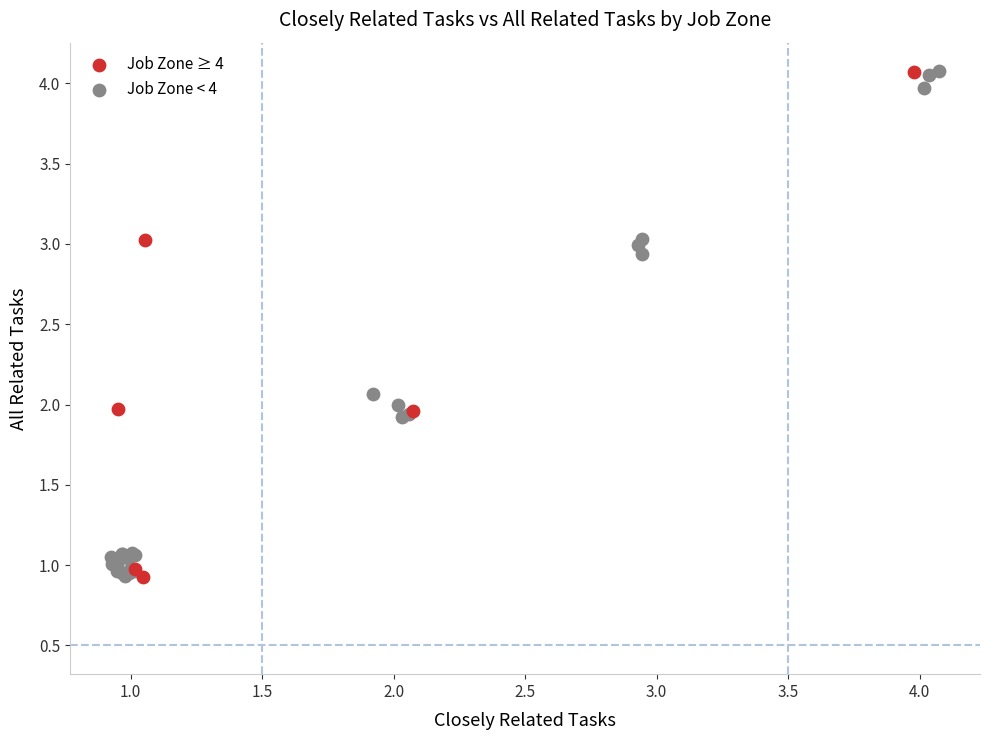

What are all the series names shown in the legend?

Job Zone ≥ 4, Job Zone < 4